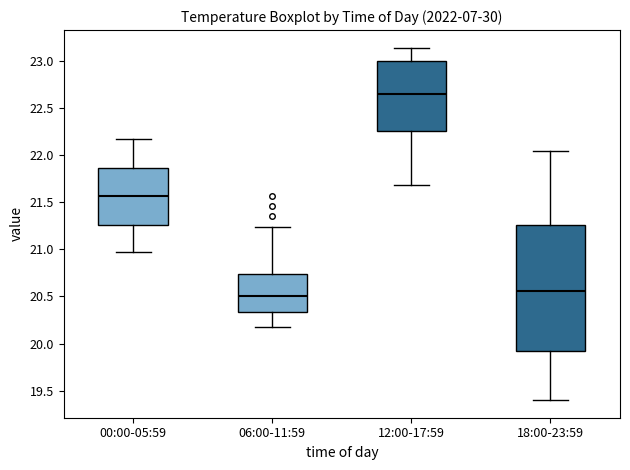

Which box's median line is the lowest?

06:00-11:59